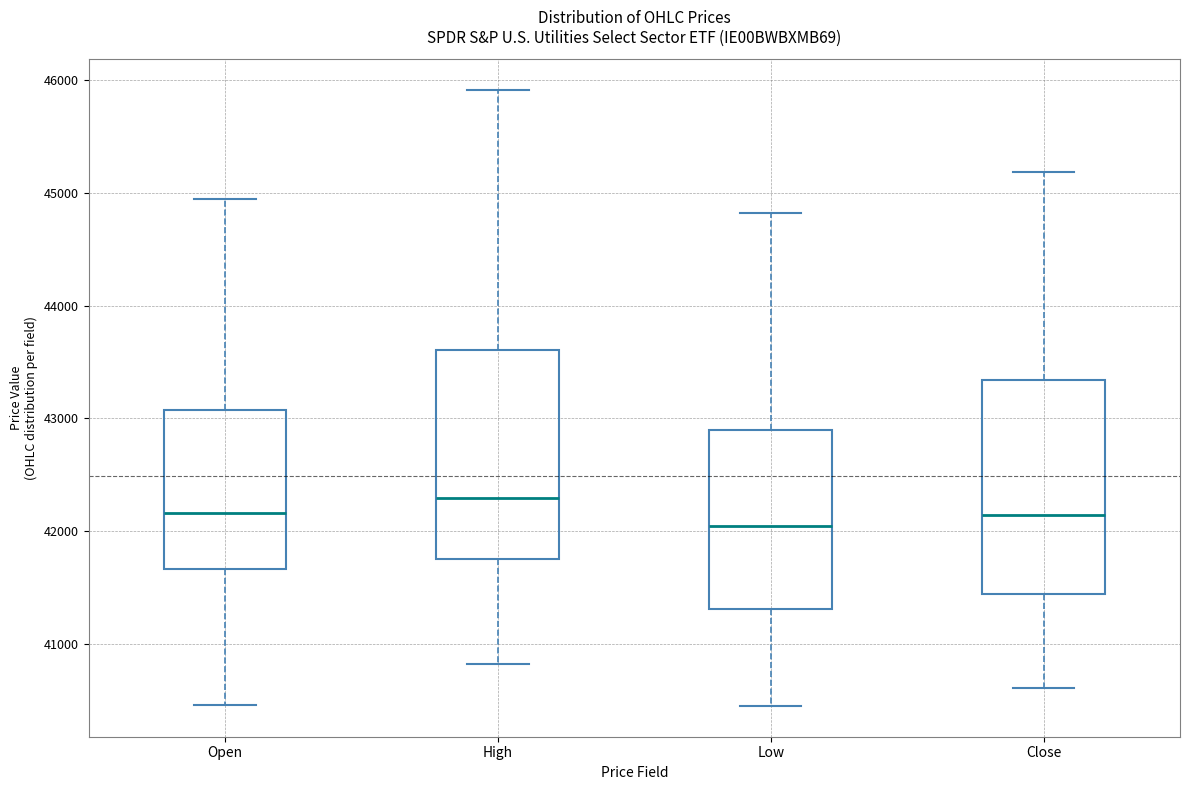

Reading left to right, transcribe this box plot: for each box, give where its median line is, the range the box spans, and where its two whiskers end, as read against the y-axis. The values are not printed on the chart, so give them approximately, as read against the axis.

Open: median 42200, box 41700 to 43100, whiskers 40500 to 44900
High: median 42300, box 41700 to 43600, whiskers 40800 to 45900
Low: median 42000, box 41300 to 42900, whiskers 40400 to 44800
Close: median 42100, box 41400 to 43300, whiskers 40600 to 45200